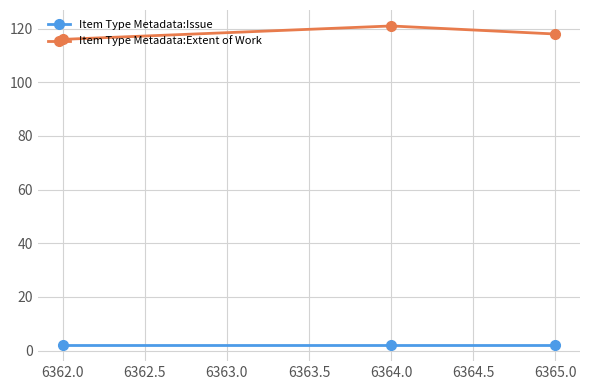

What is the spread (max minus min) of values at 6362.0?

114